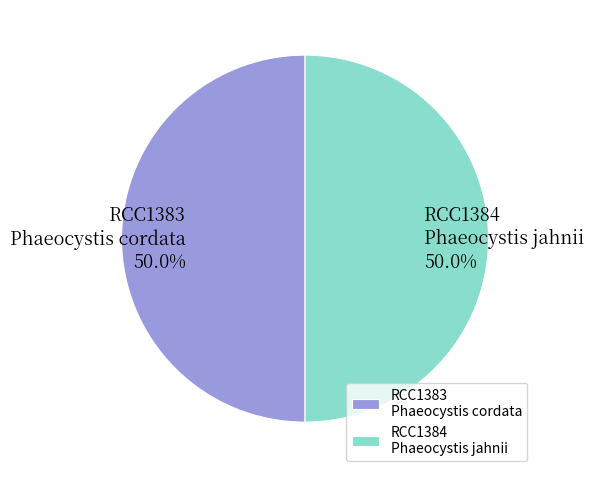

What is the total percentage of RCC1384 Phaeocystis jahnii and RCC1383 Phaeocystis cordata?

100.0%